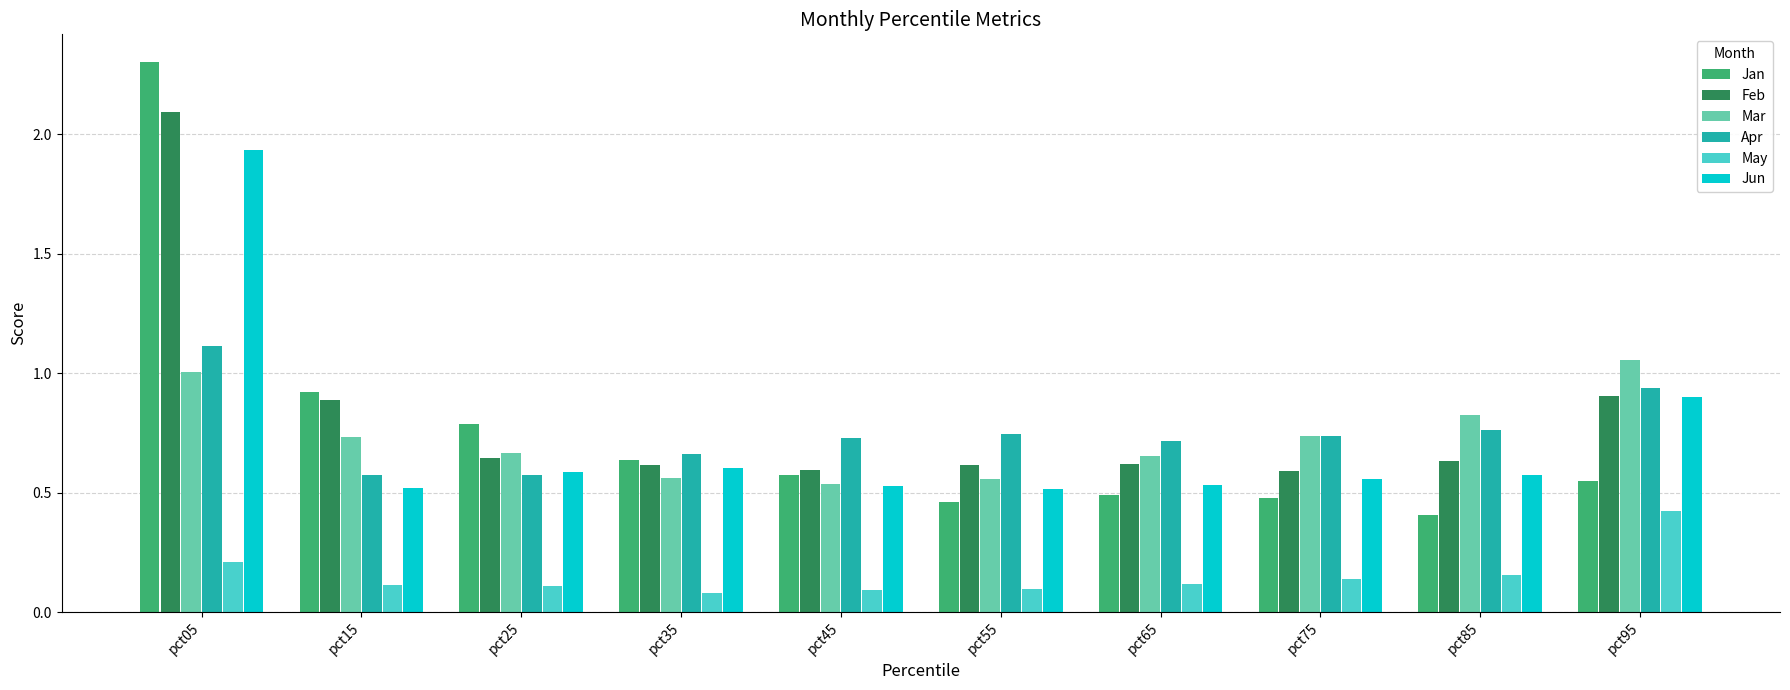

The value of Jan at pct05 is 2.3. True or false?

True